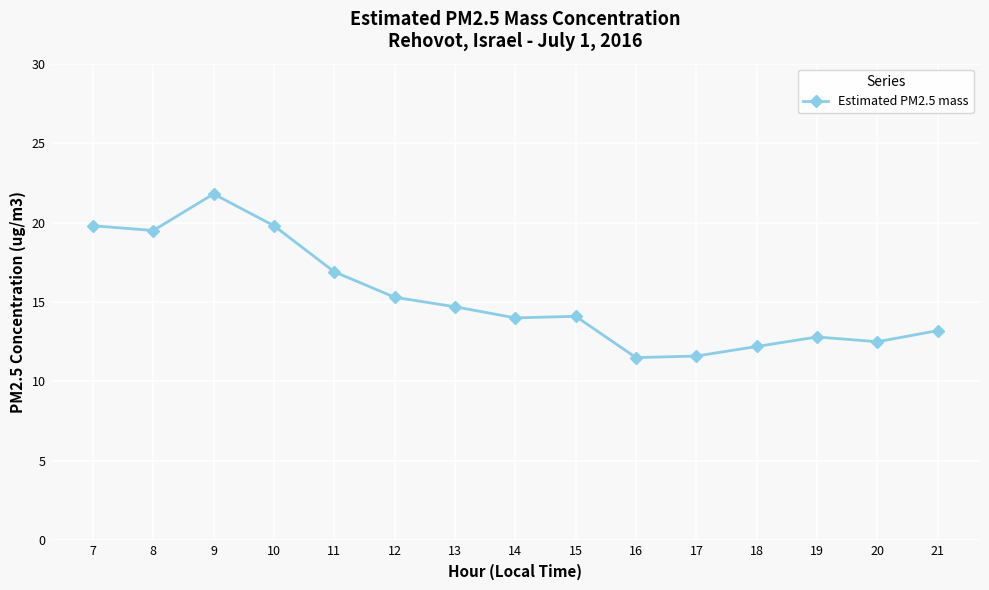

Is it true that the value at 8 is 4.8?

False